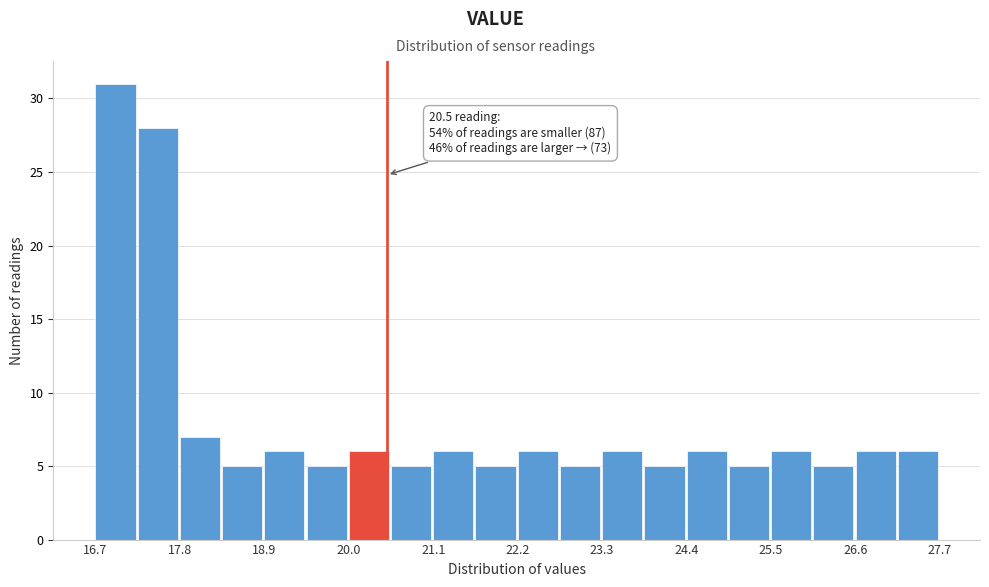

Around what value on the x-axis is the tallest bar? Give the approximate position of its centre, as read against the axis.

17.0